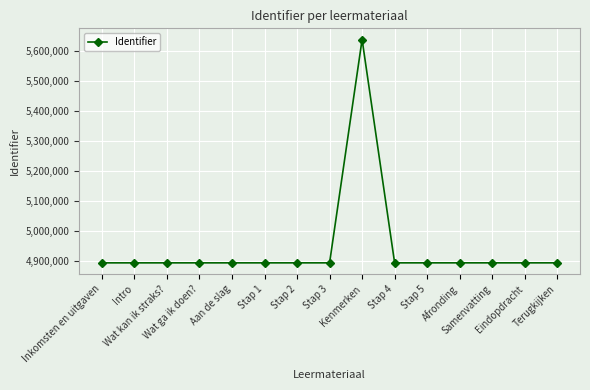

What is the greatest value displayed?

5639834